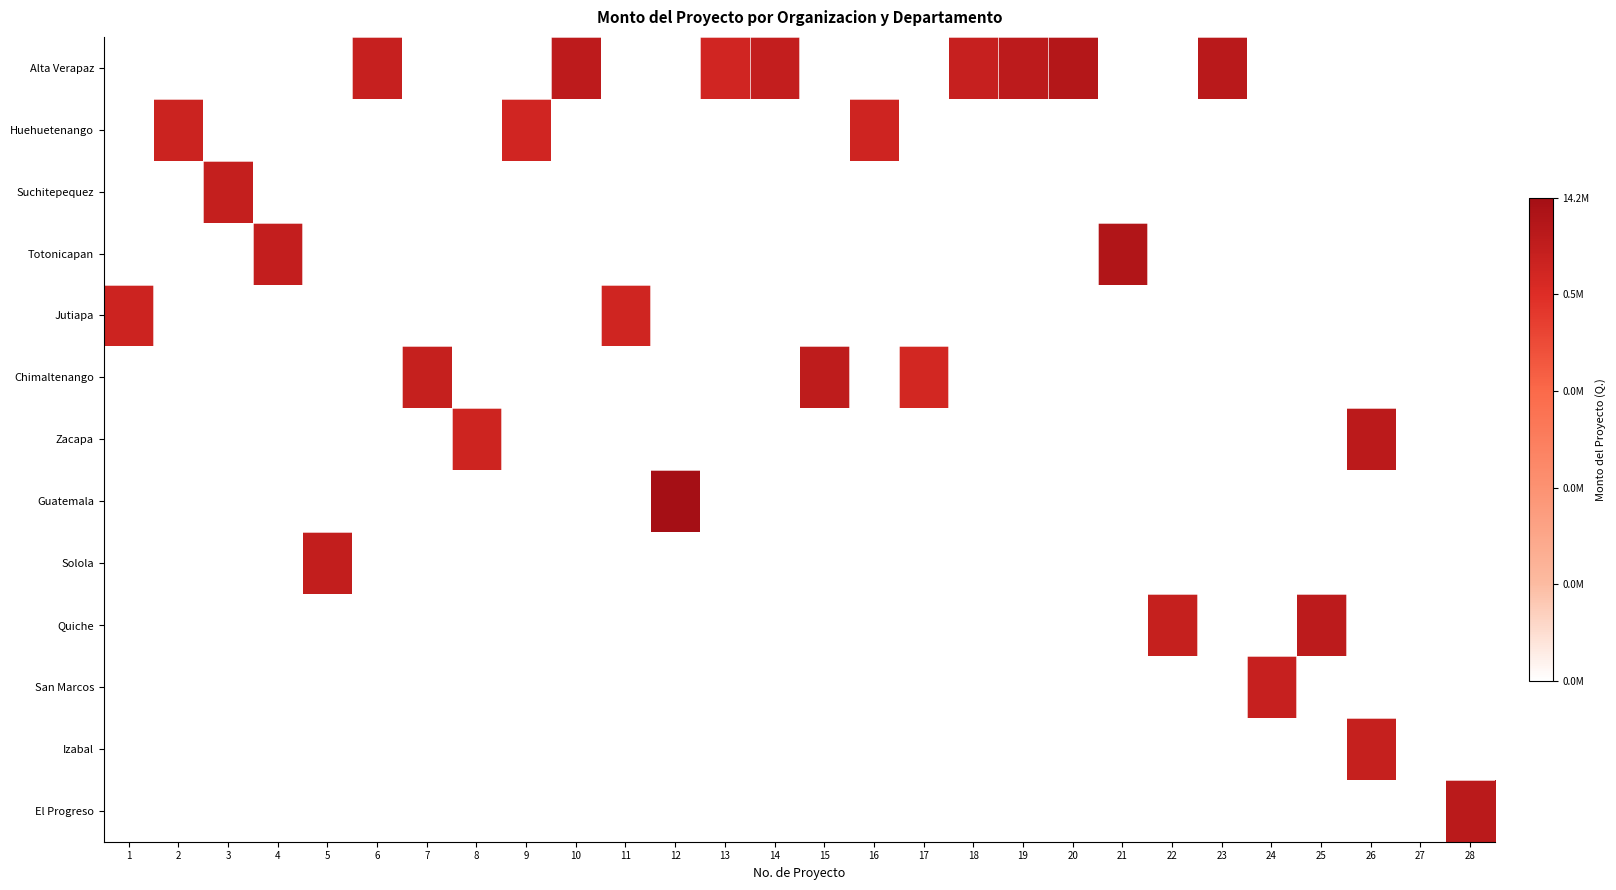

At how many categories does at least one series exceed 10?

27